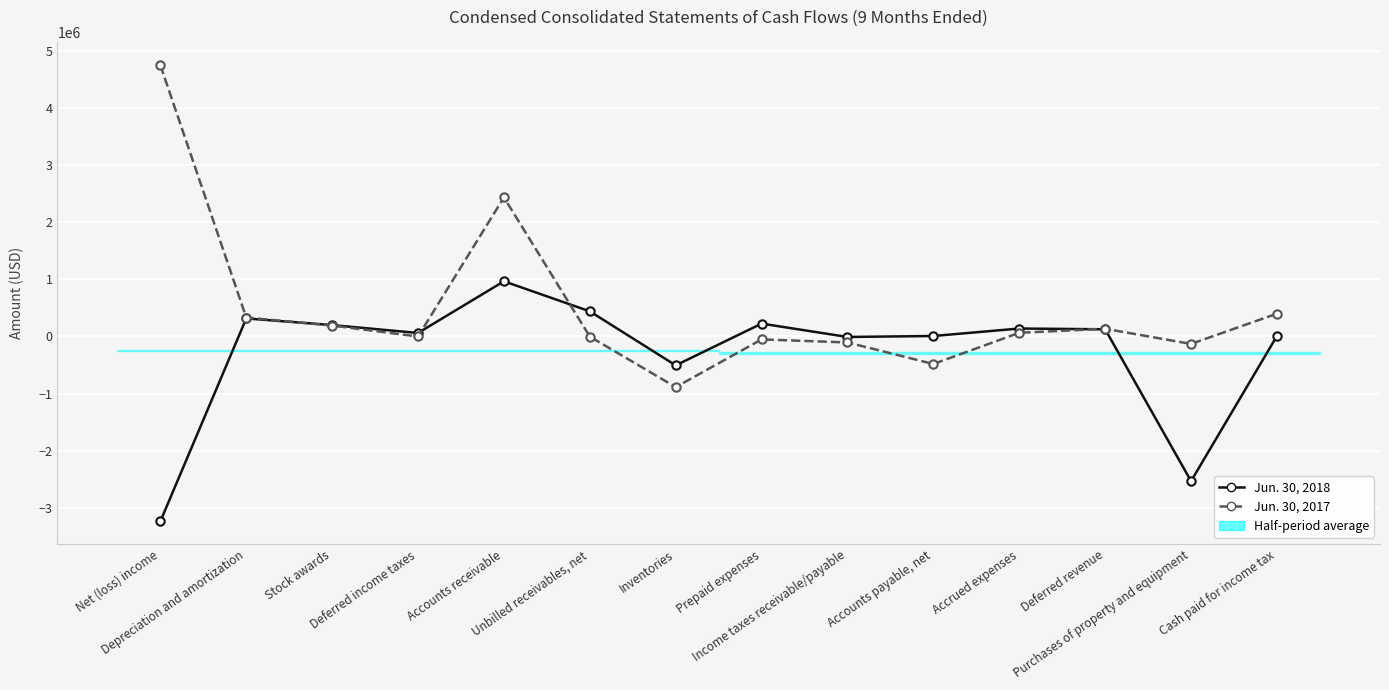

How many interior local peaks does the Jun. 30, 2017 series have?

3